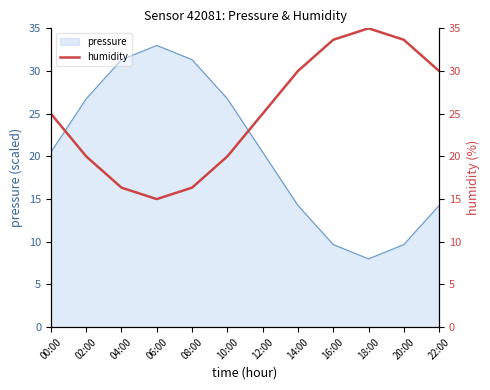

Rank the categories by value from lowest to highest.

06:00, 04:00, 08:00, 02:00, 10:00, 00:00, 12:00, 14:00, 22:00, 16:00, 20:00, 18:00